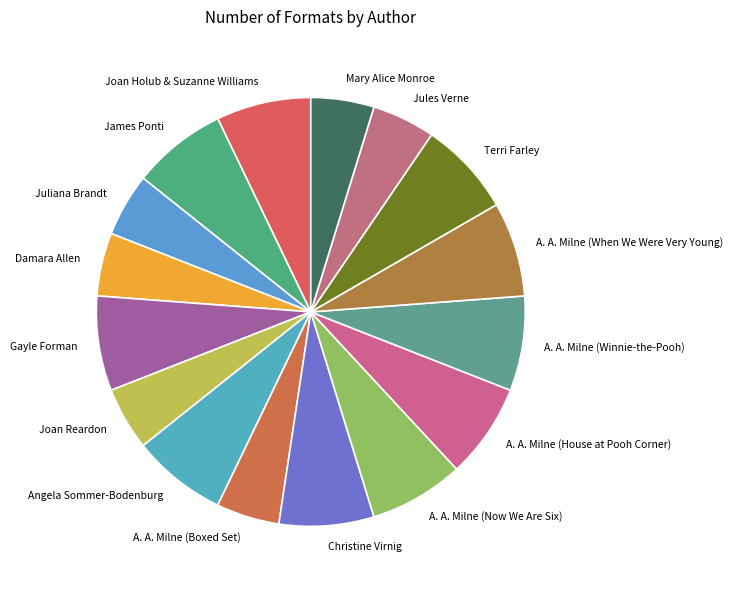

Is there a majority slice in this chart?

No